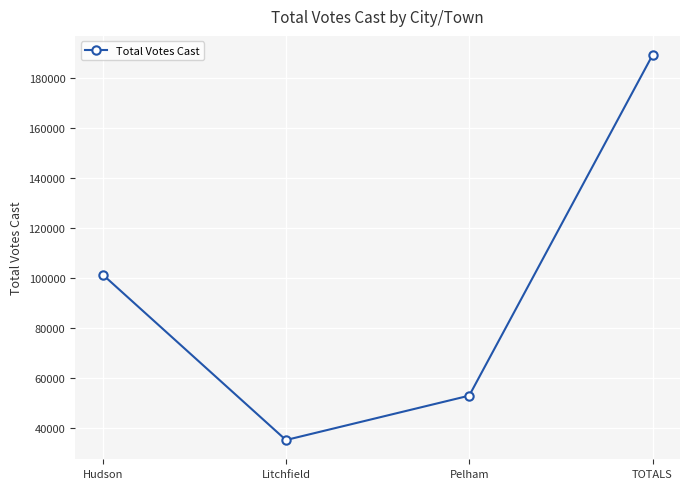

How many points are lower than both their immediate neighbors (excluding endpoints)?

1